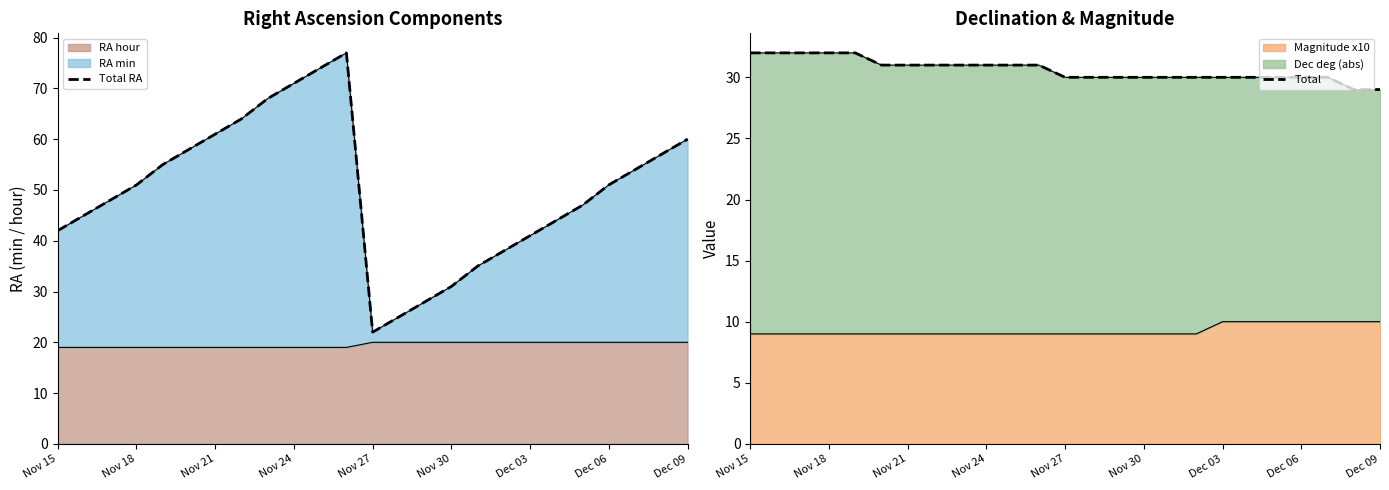

What is the sum of all Total values?

765